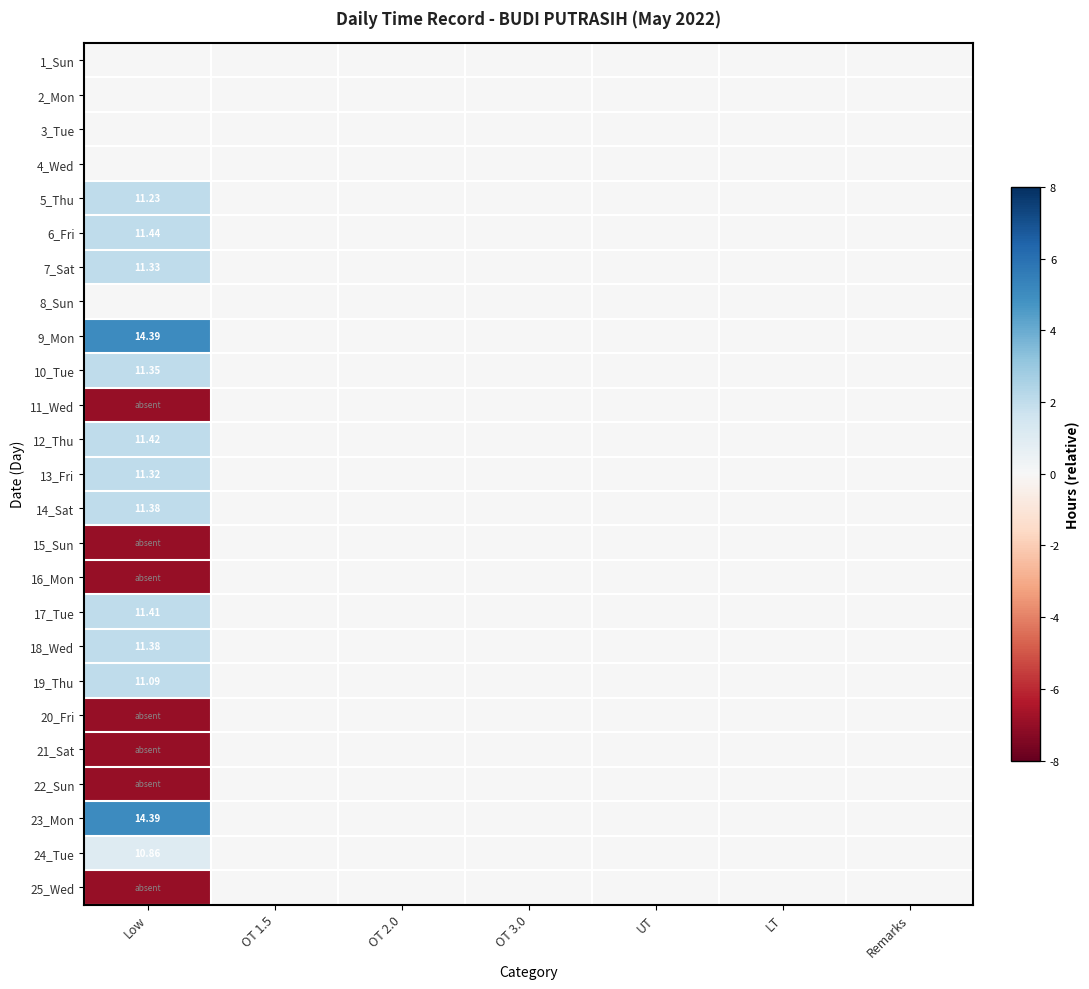

The value of 12_Thu at LT is 1. True or false?

False